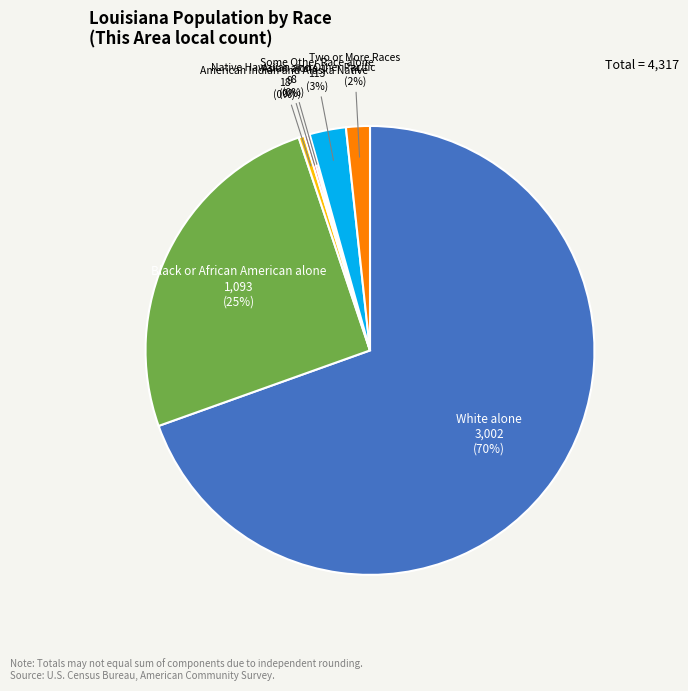

Combined, do Some Other Race alone and White alone account for over 50%?

Yes